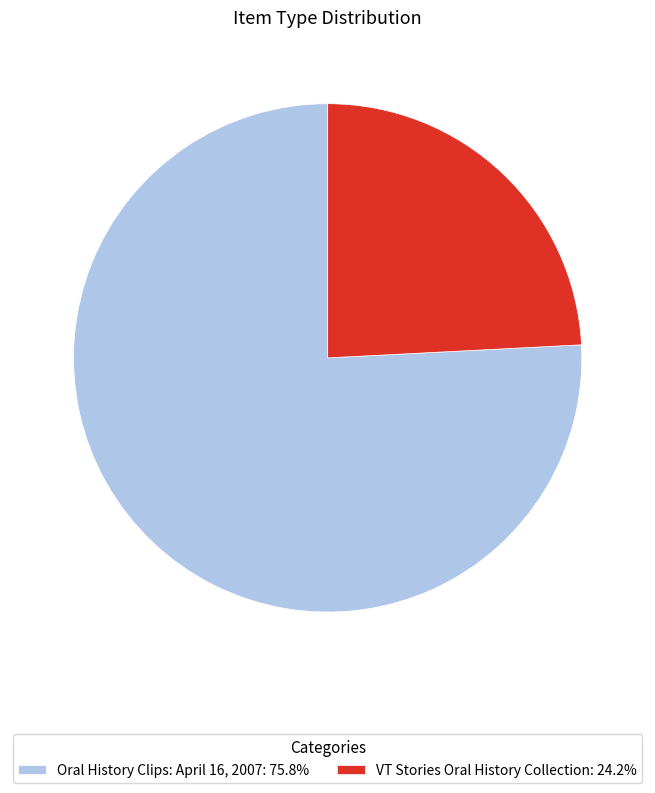

What is the ratio of the value at VT Stories Oral History Collection to the value at Oral History Clips: April 16, 2007?

0.3